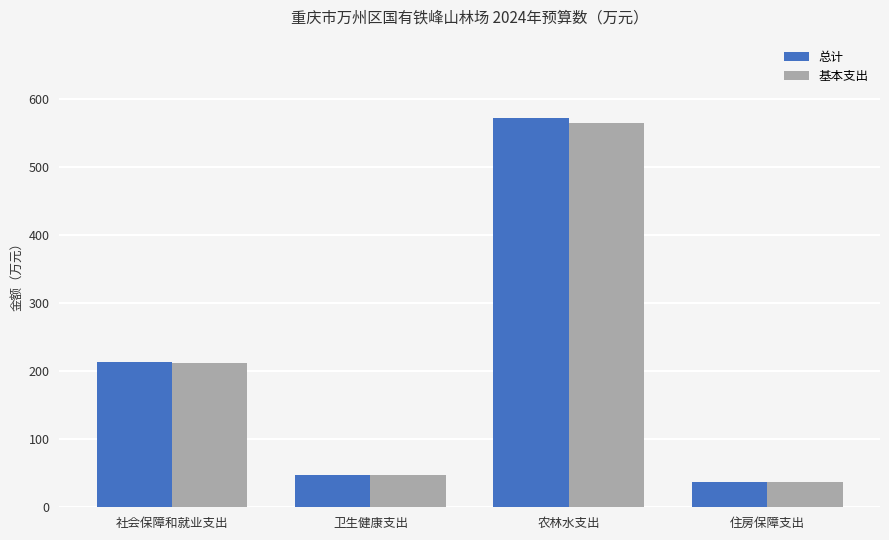

Is it true that 基本支出 equals 36.6 at 住房保障支出?

True